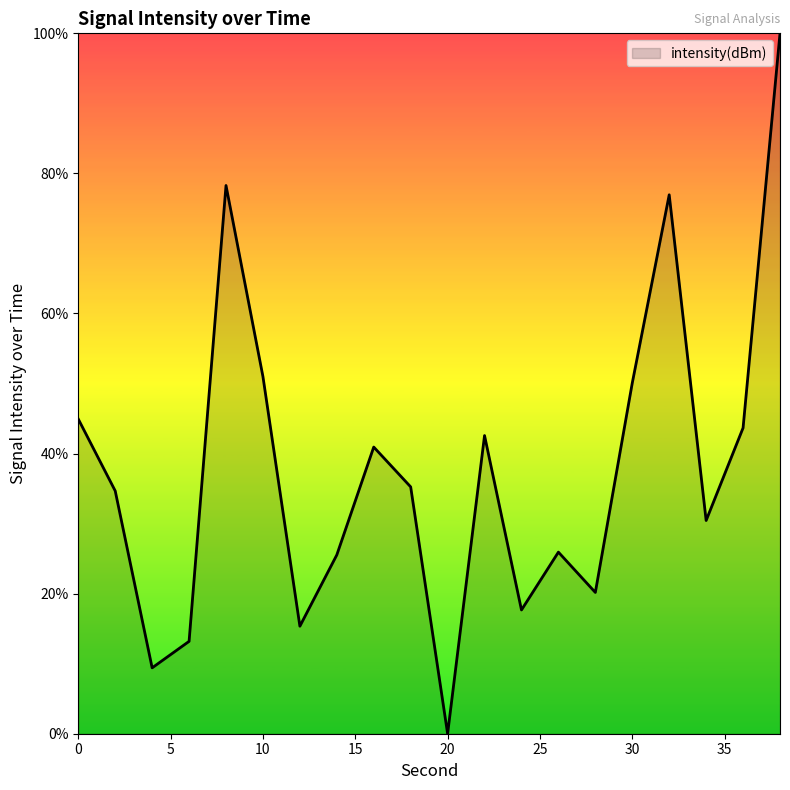

What is the greatest value displayed?

100.0